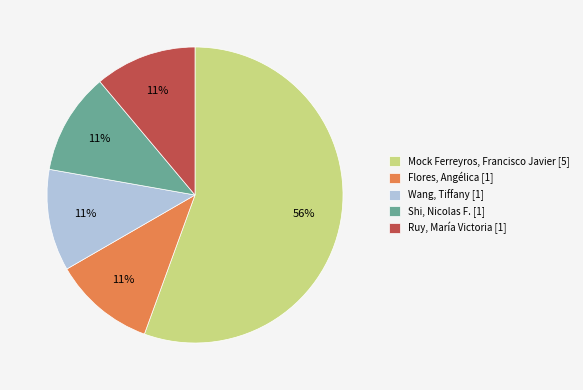

To the nearest percent, what is the average slice percentage?

20%